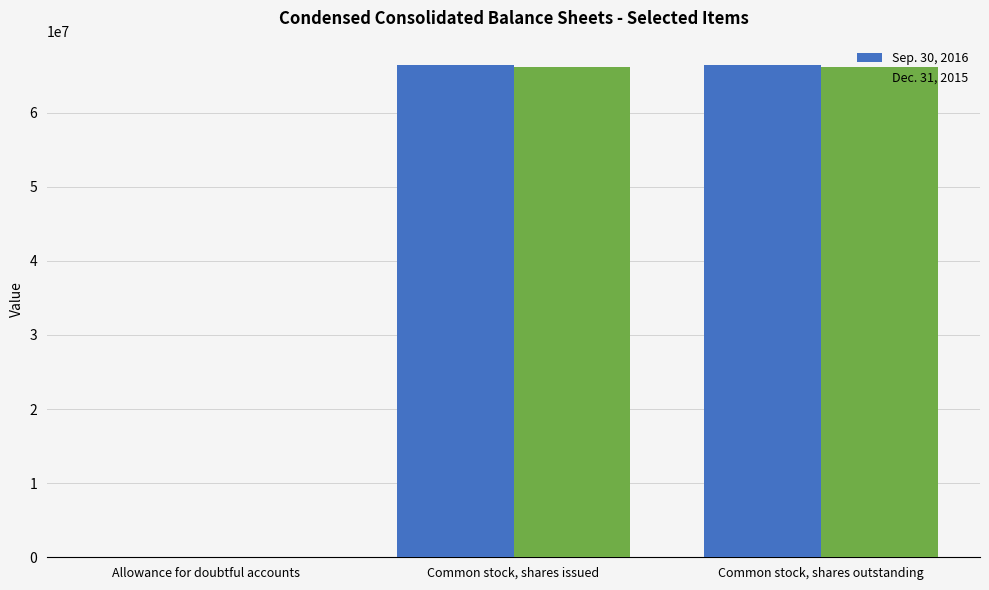

What is the total value across all series at Common stock, shares outstanding?

132475639